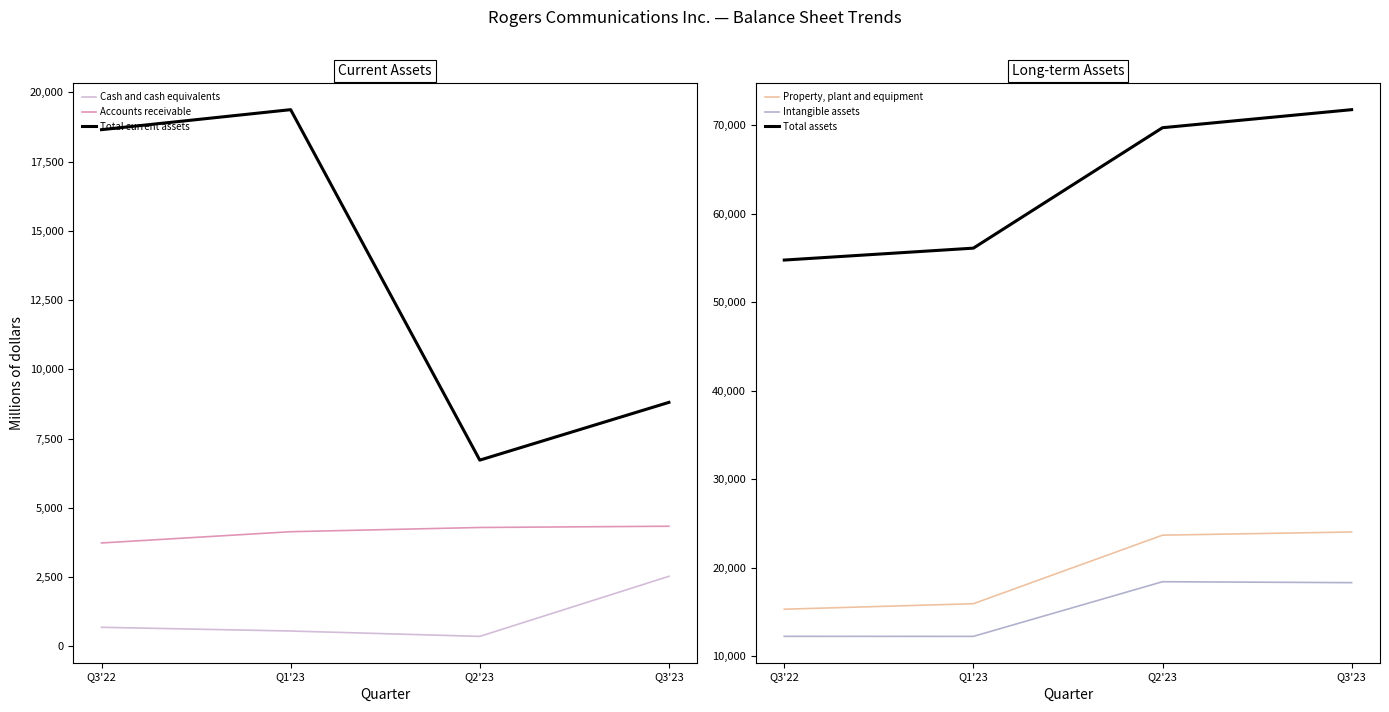

What is the value of the Total assets point at the 2nd from the left?

56129